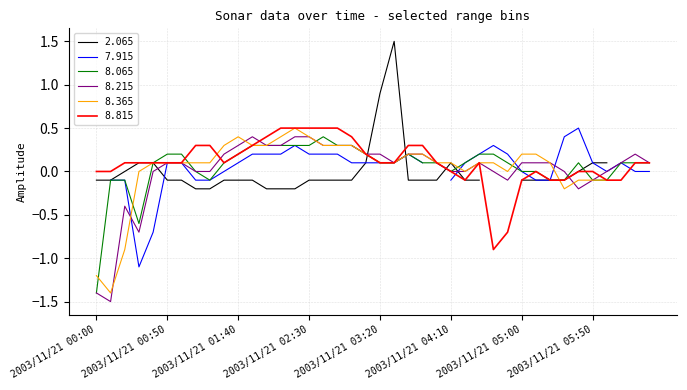

Is it true that 8.065 equals 0.1 at 2003/11/21 04:50?

False